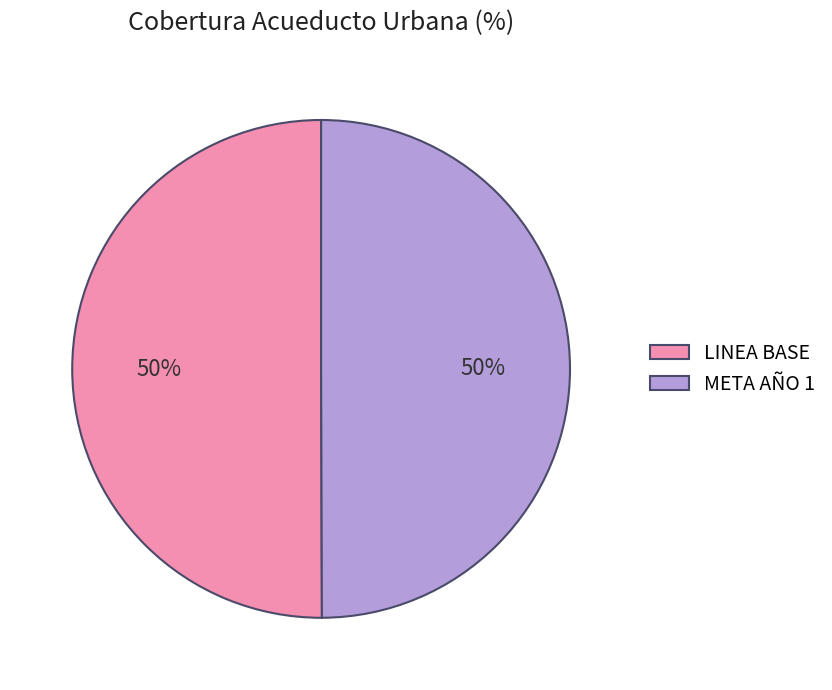

What is the ratio of the value at META AÑO 1 to the value at LINEA BASE?

1.0